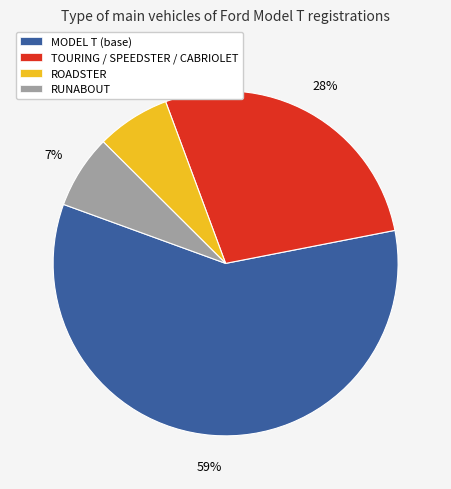

To the nearest percent, what is the average slice percentage?

25%